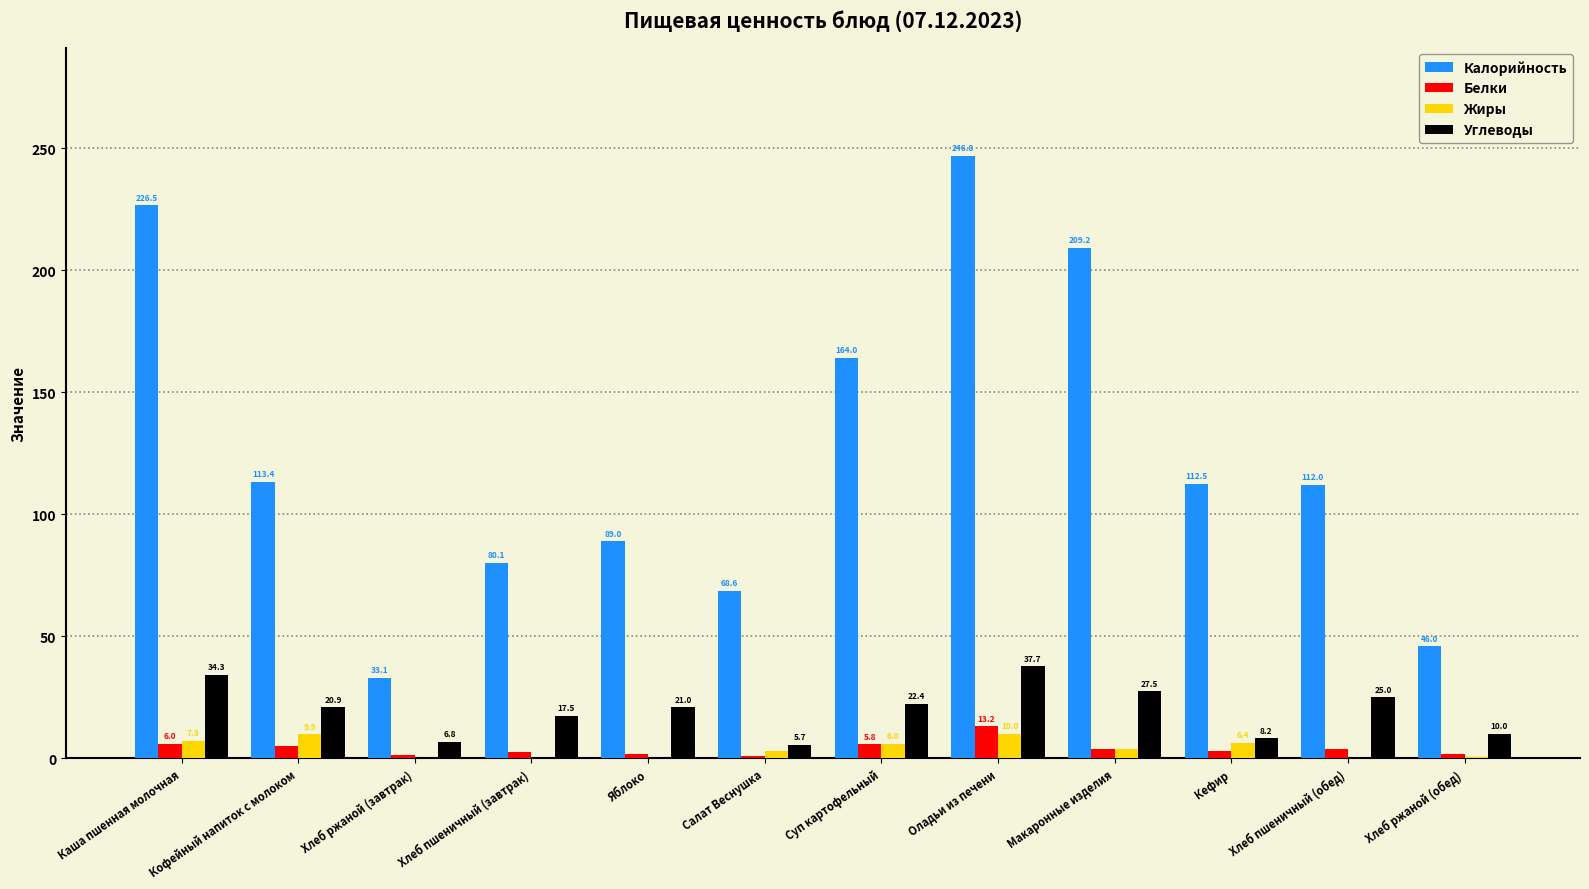

What is the sum of all Углеводы values?

237.0